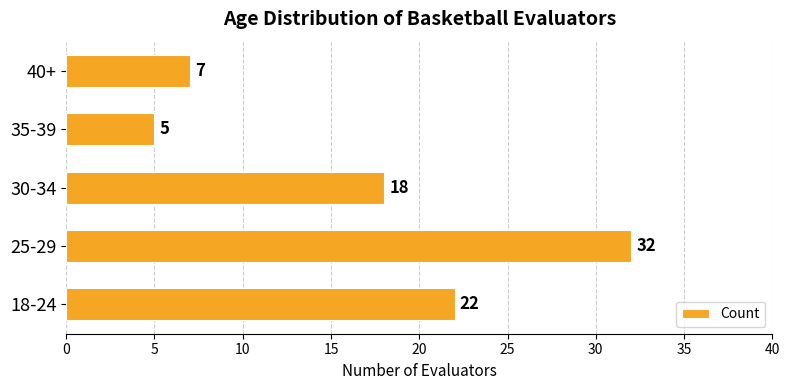

How many distinct data groups are displayed?

1